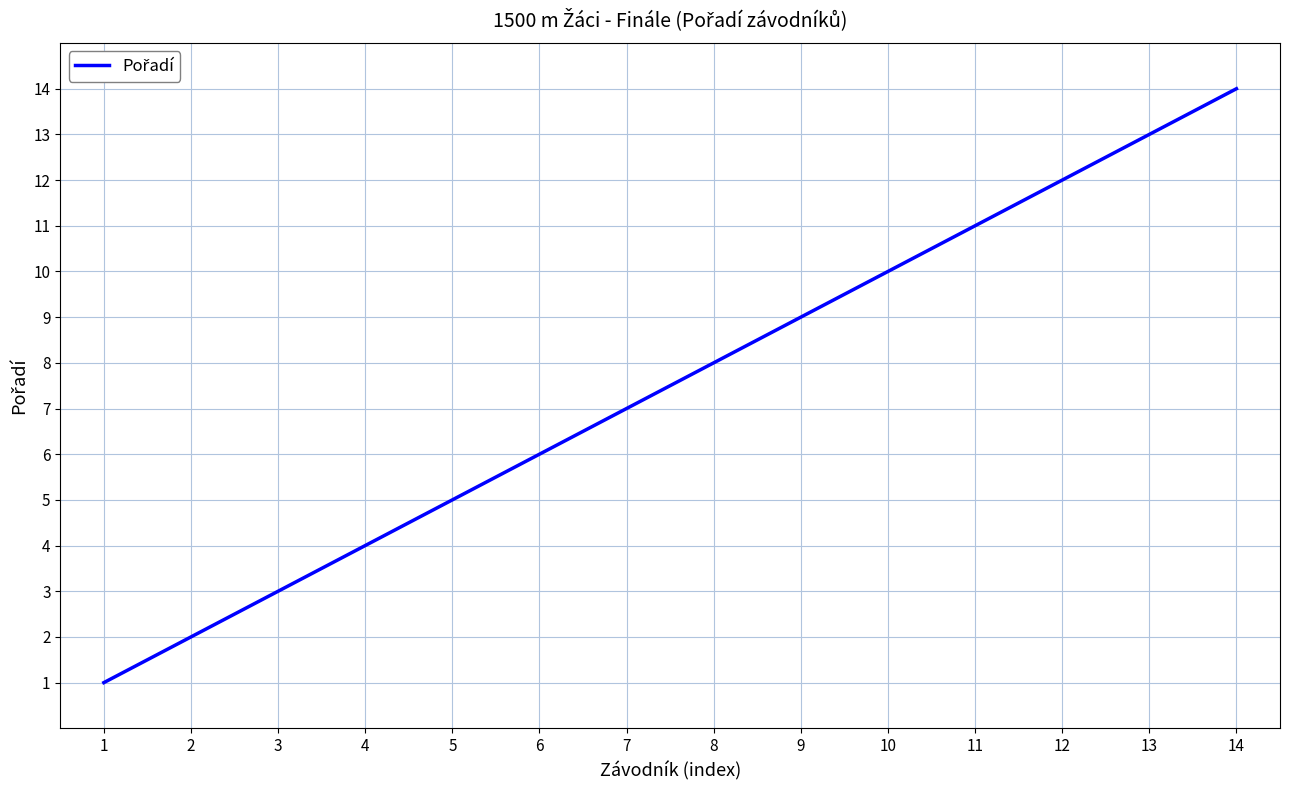

Is this an area chart (filled region under the line)?

No